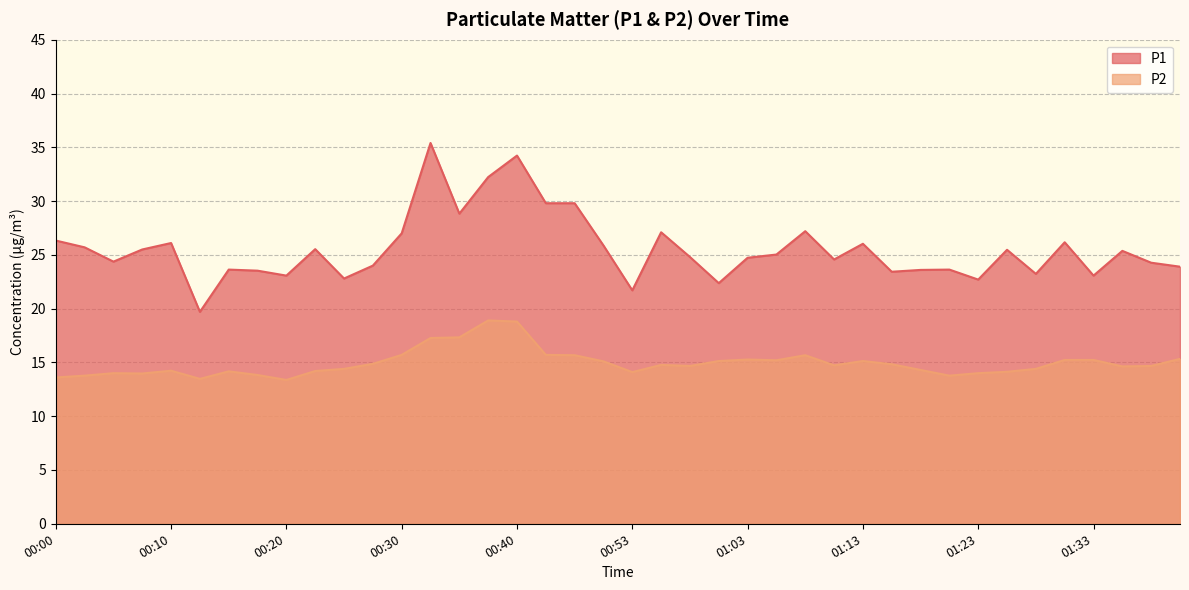

What is the label of the 32nd point from the right?

00:20